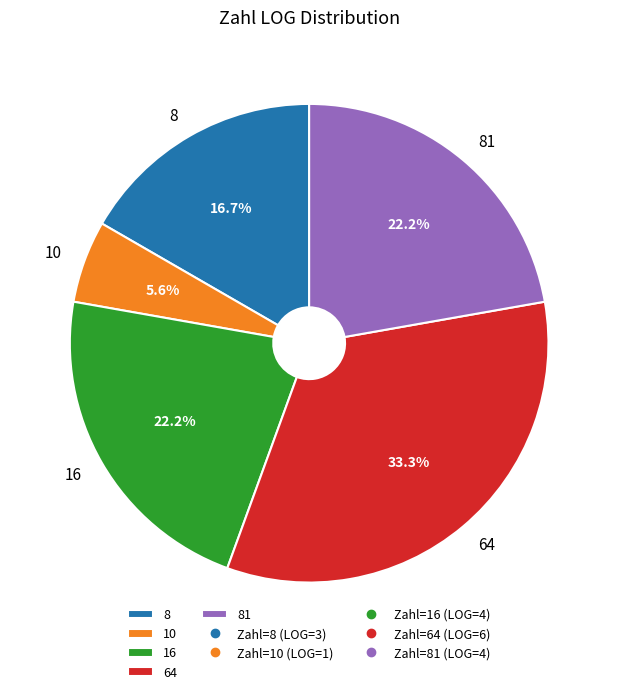

Which category has the smallest portion of the pie?

10